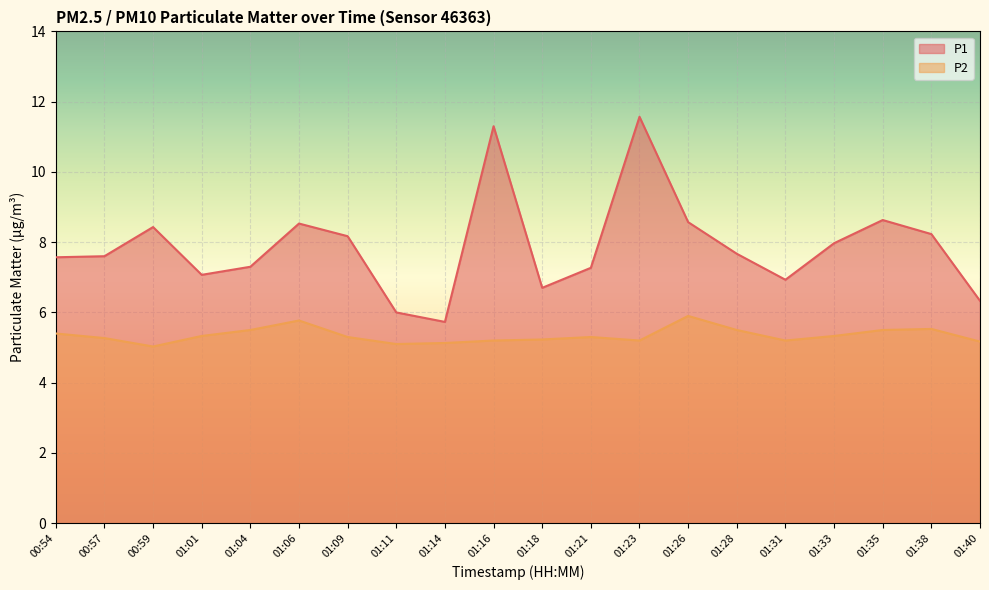

At how many categories does at least one series exceed 6?

18